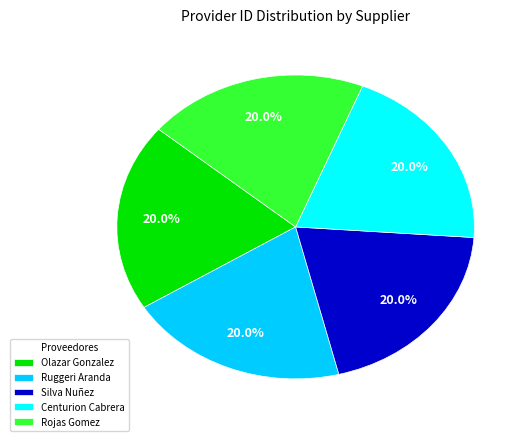

What is the ratio of the value at Olazar Gonzalez to the value at Rojas Gomez?

1.0